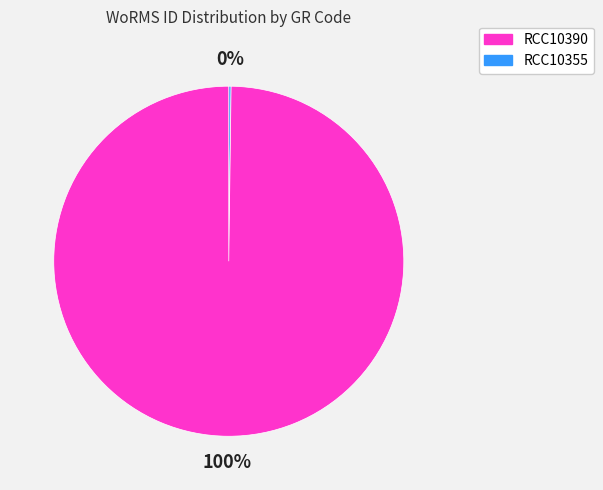

To the nearest percent, what is the average slice percentage?

50%